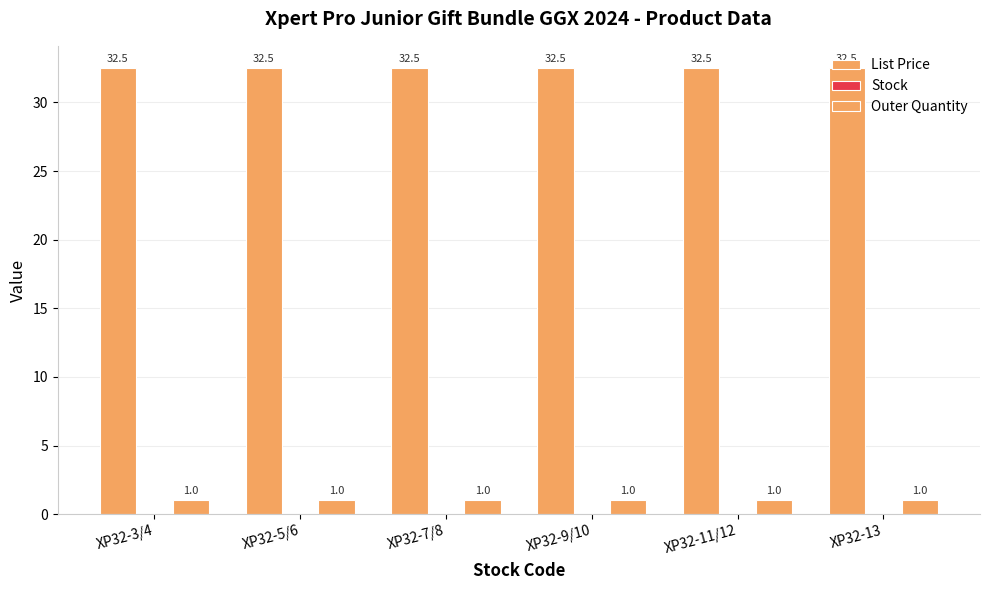

Rank the series by their maximum value, from highest to lowest.

List Price, Outer Quantity, Stock